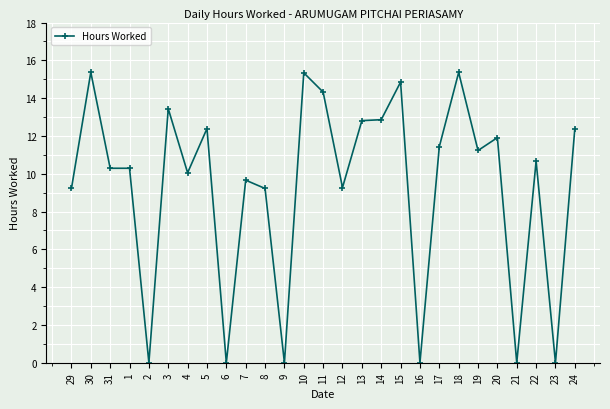

Does the chart have visible grid lines?

Yes